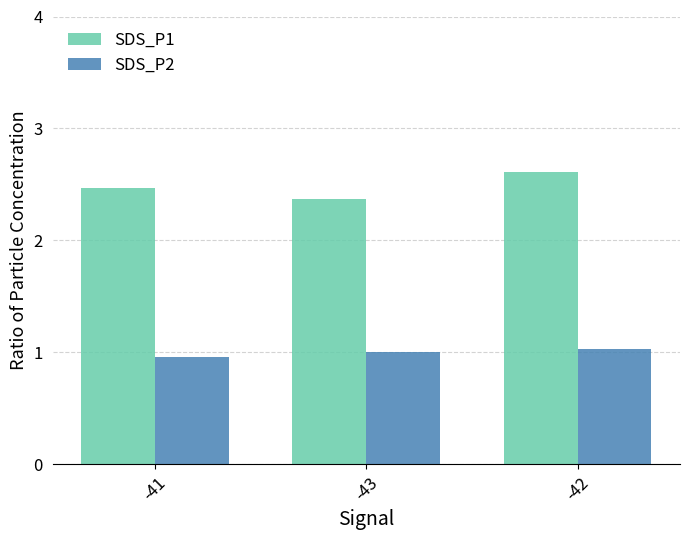

What is the maximum value for SDS_P2?

1.0